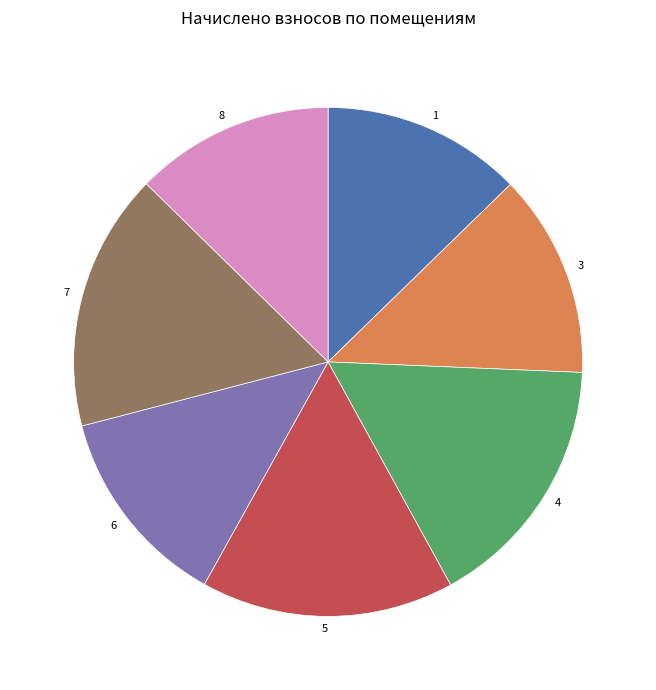

Which has a higher value, 3 or 4?

4